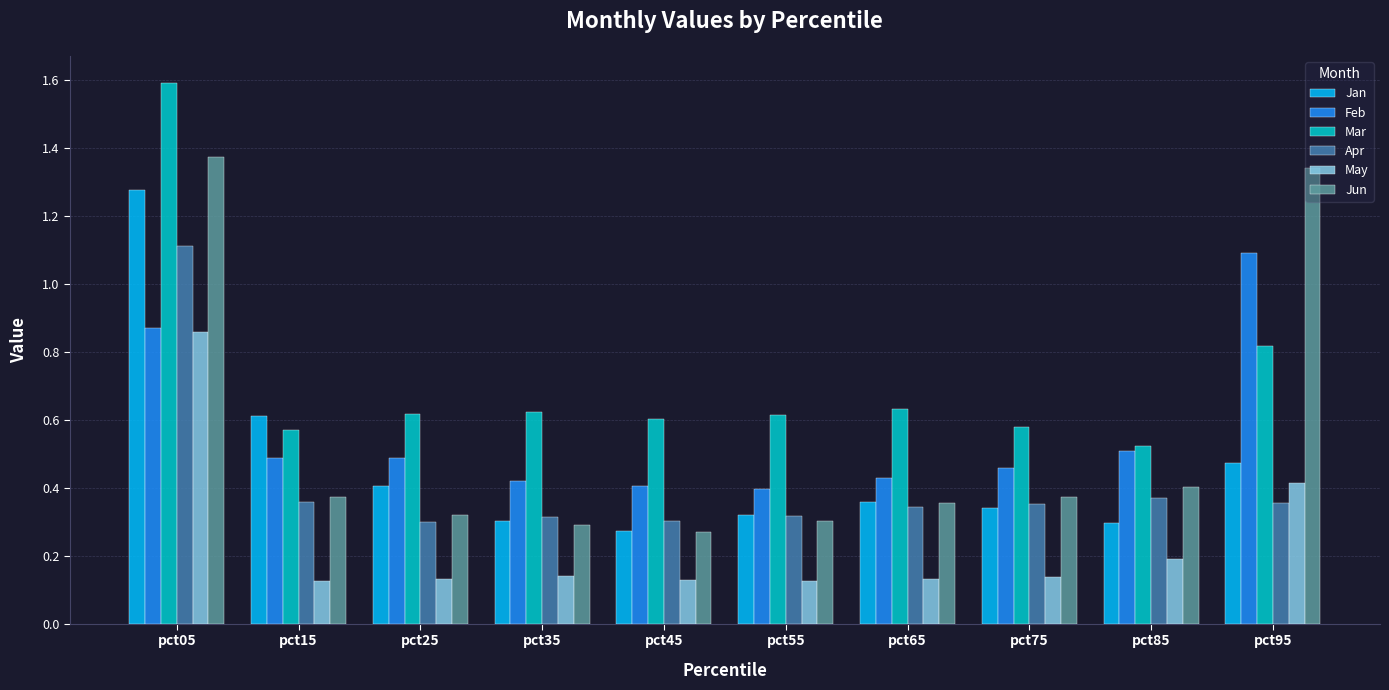

How many series are shown in this chart?

6